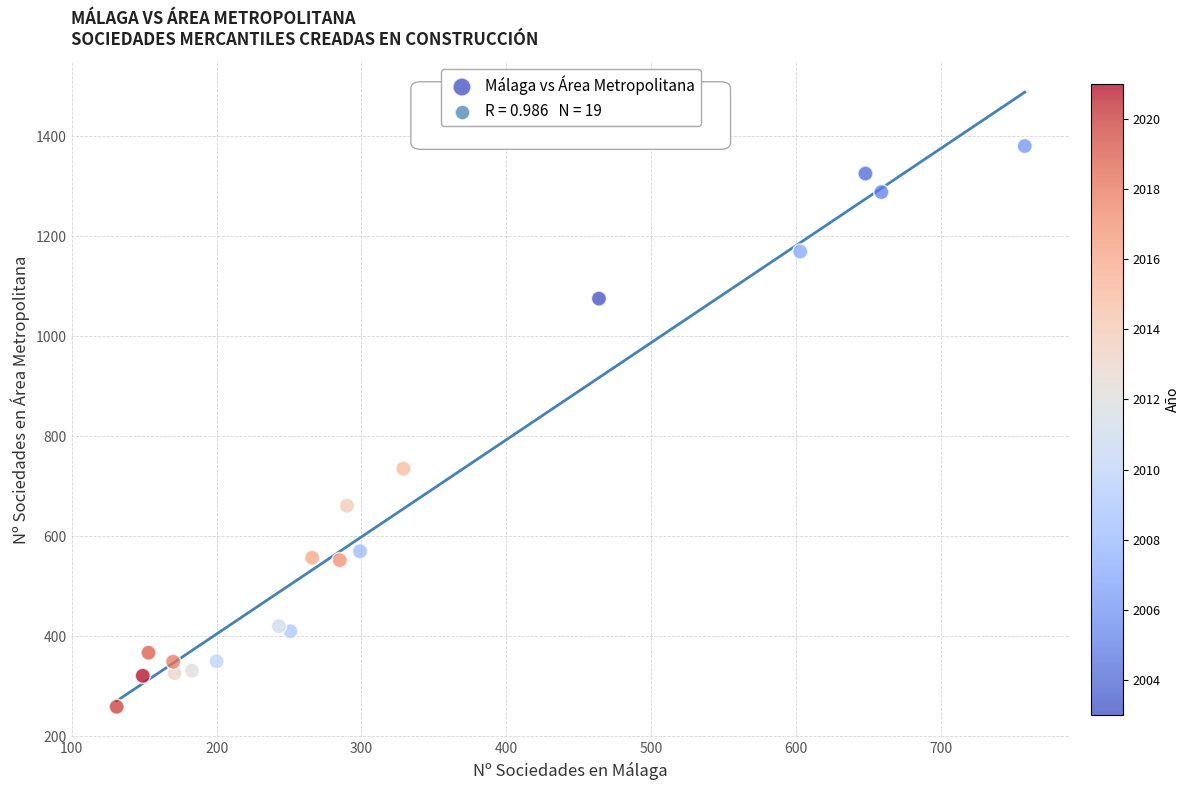

What is the range of Y values (max minus min)?

1121